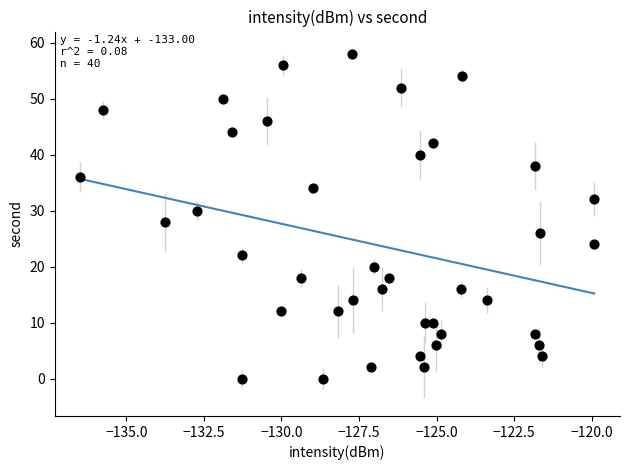

What is the range of Y values (max minus min)?

58